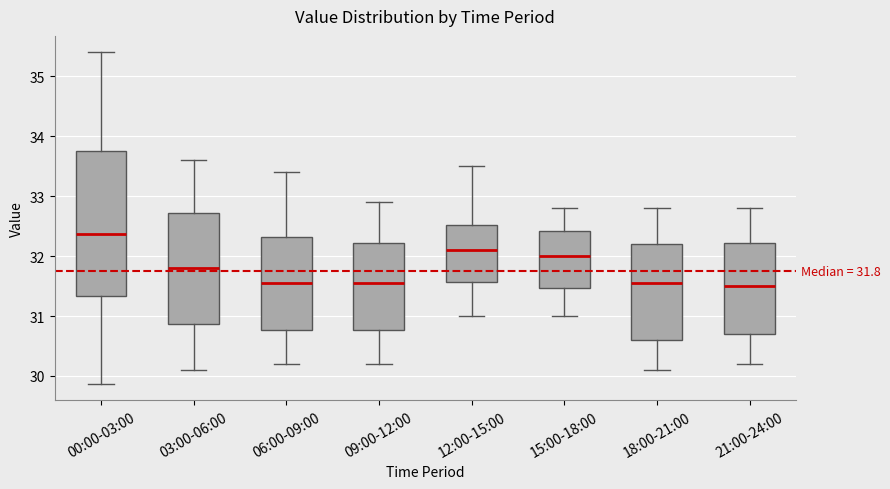

Comparing the boxes themselves (not the whiskers), which one is the tallest?

00:00-03:00